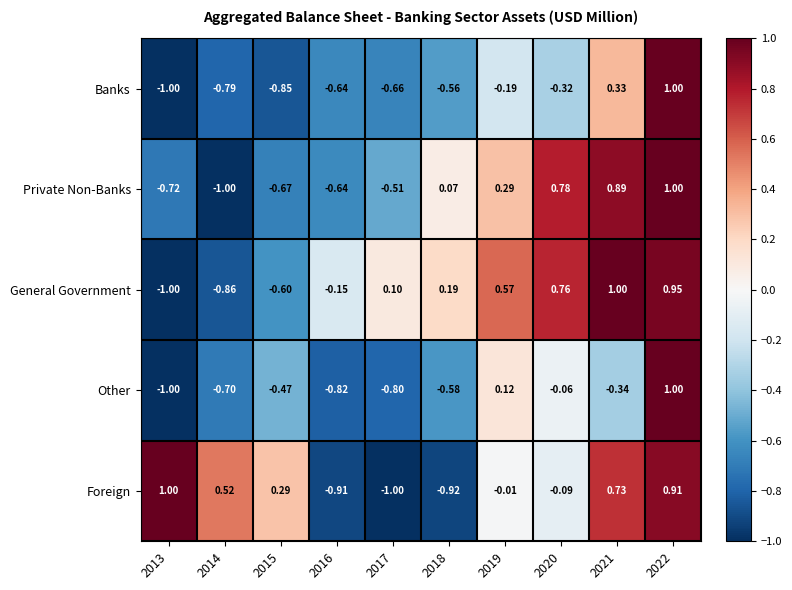

Between 2013 and 2014, which series saw the biggest shift?

Foreign